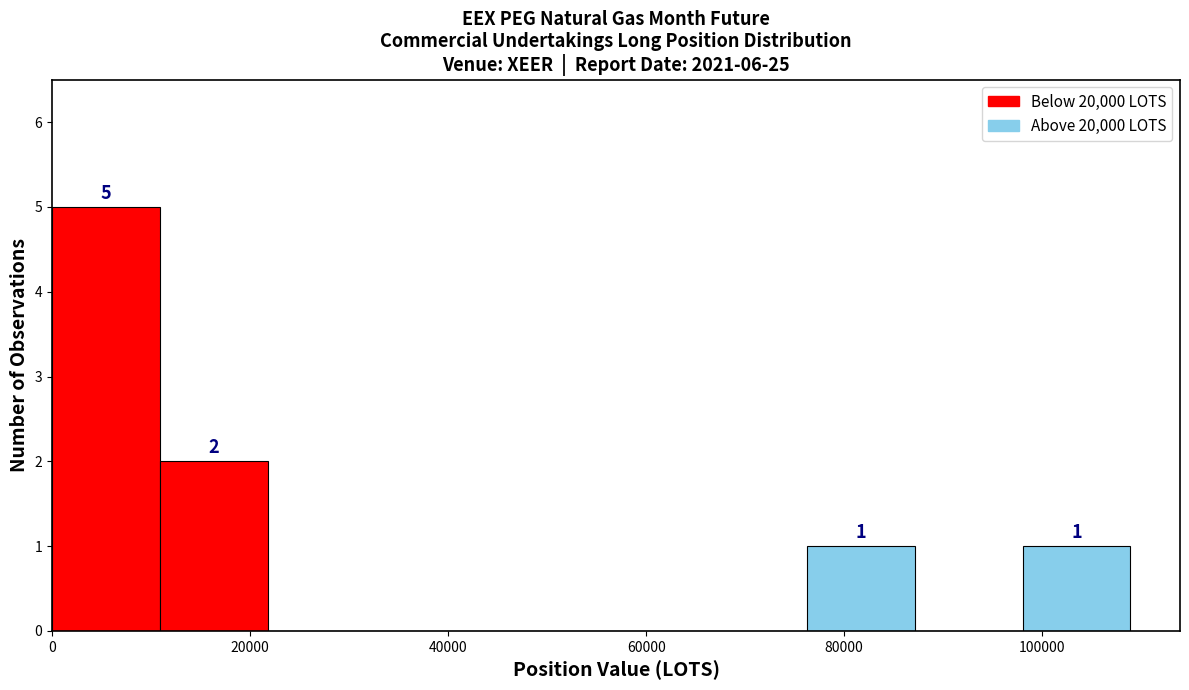

Which range on the x-axis has the tallest bar?

0 to 10000